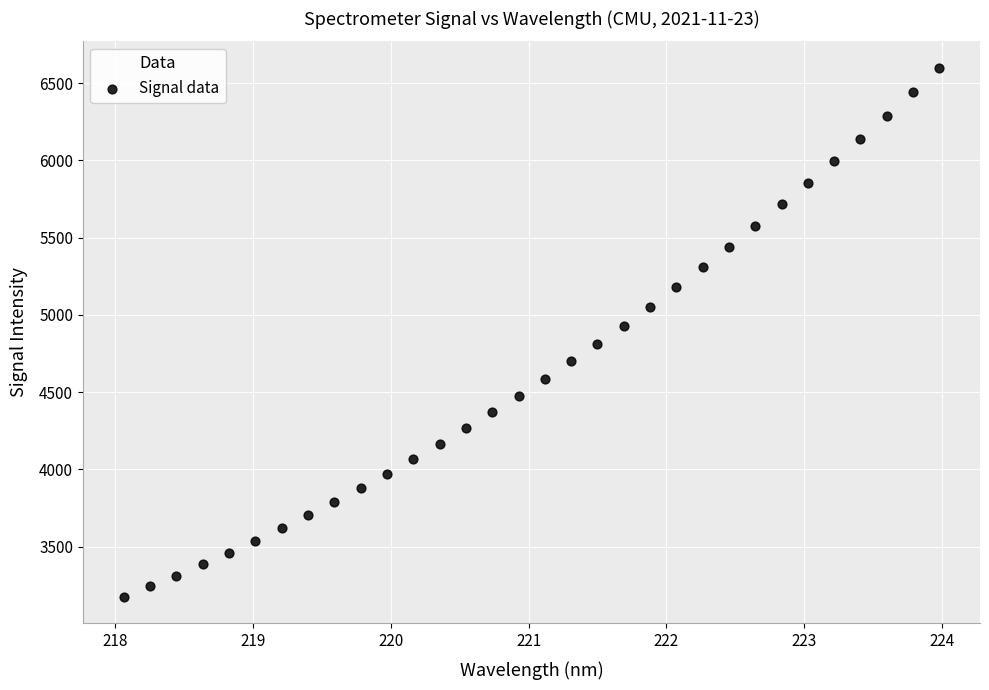

What is the range of X values (max minus min)?

5.9